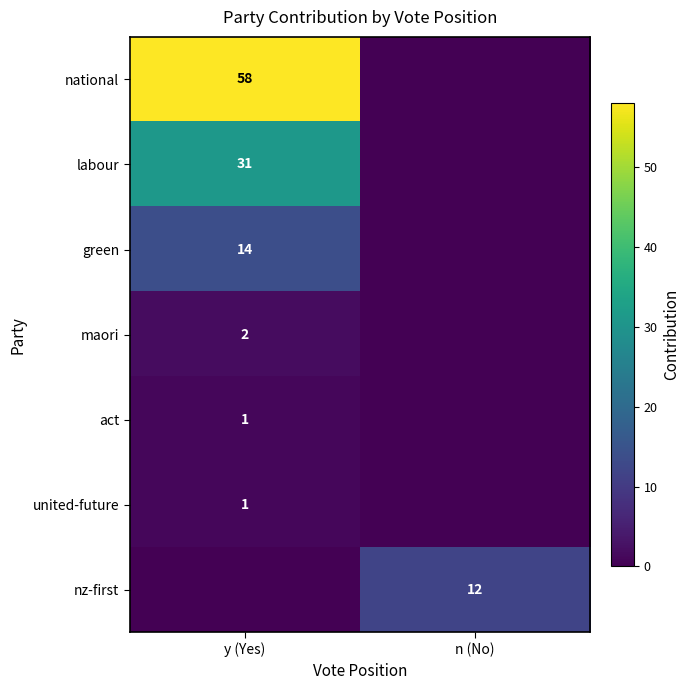

Is it true that national equals 94 at y (Yes)?

False